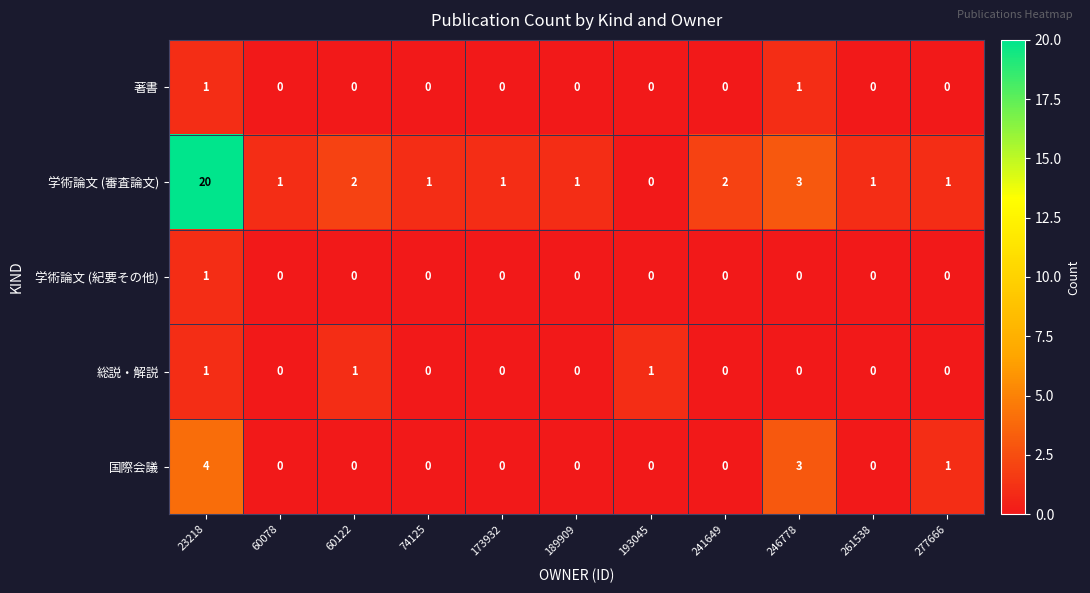

The 学術論文 (紀要その他) series shows -1 at 60078. True or false?

False